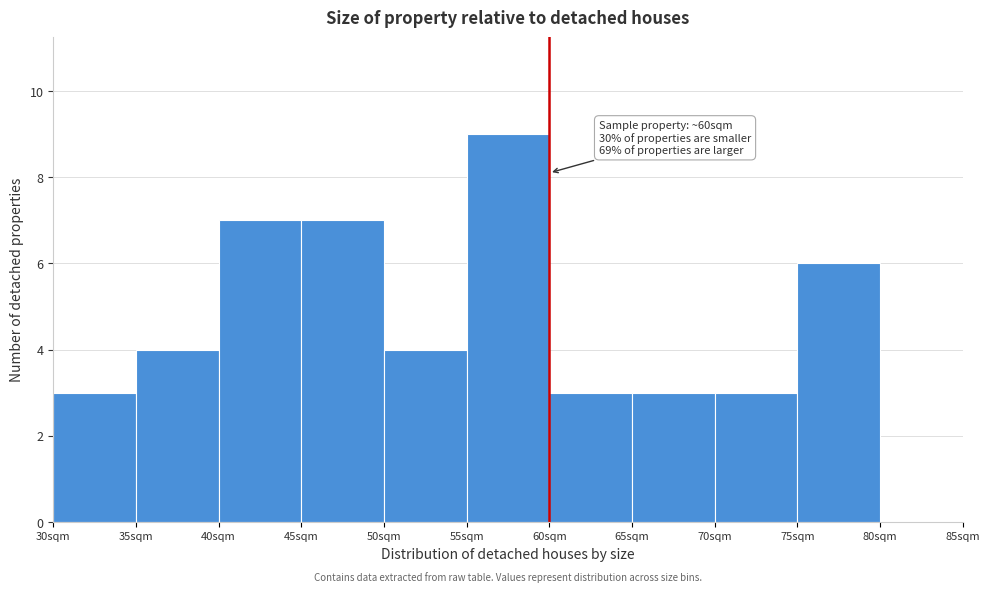

Over which range of the x-axis is the bar tallest?

55 to 60